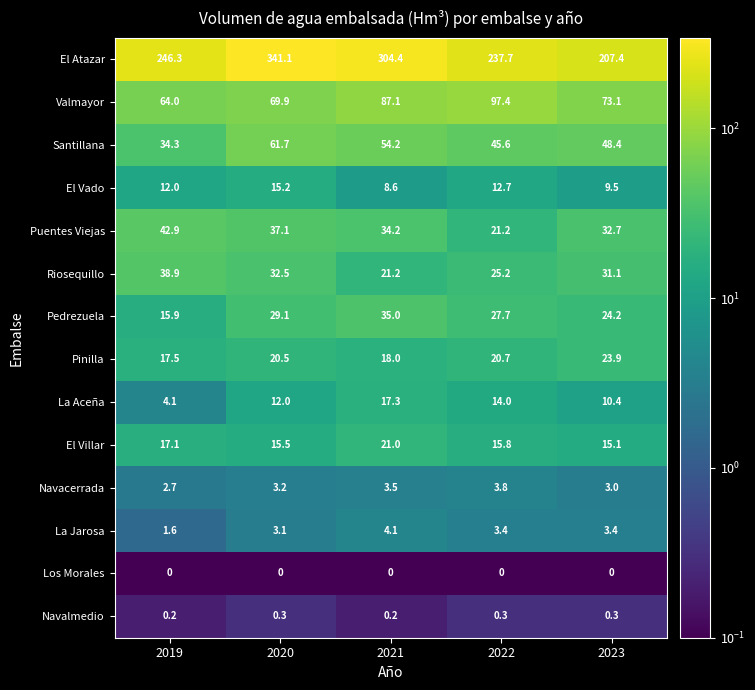

What is the total value across all series at 2019?

497.5